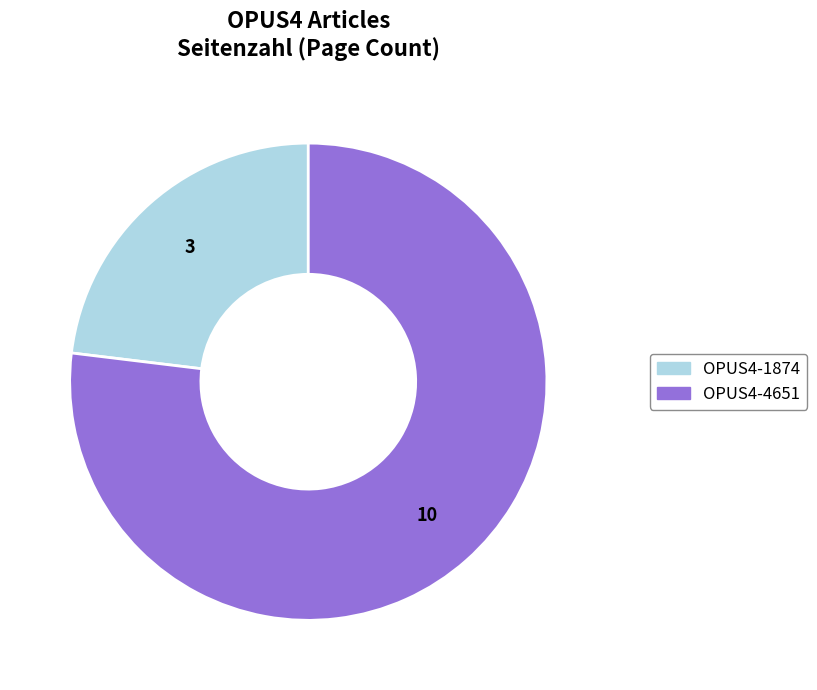

Rank the categories by value from lowest to highest.

OPUS4-1874, OPUS4-4651